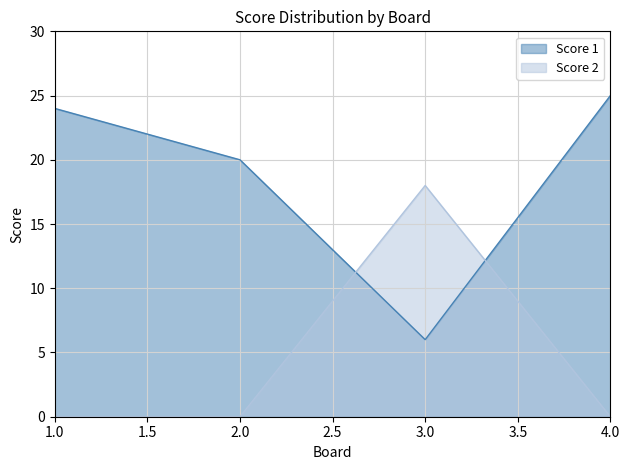

What are all the series names shown in the legend?

Score 1, Score 2